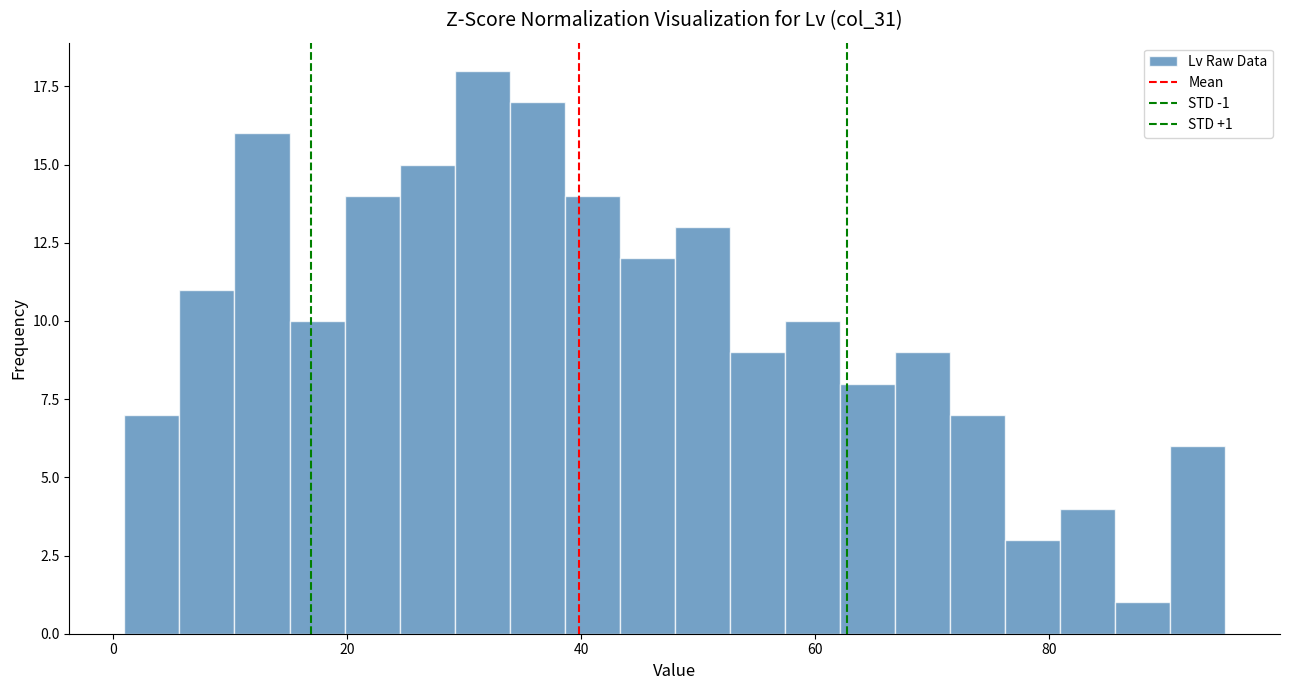

Around what value on the x-axis is the tallest bar? Give the approximate position of its centre, as read against the axis.

32